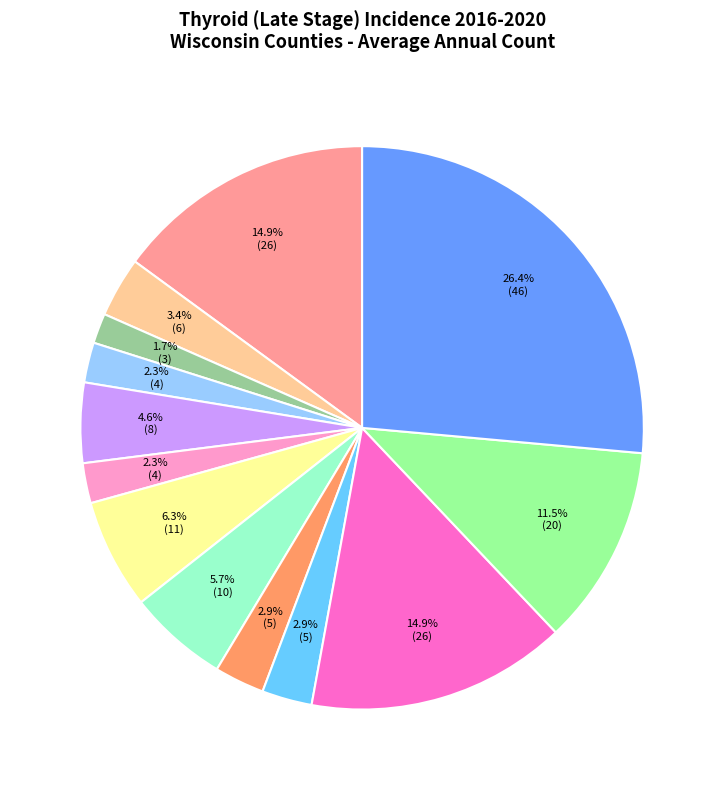

Does any single category account for the majority?

No